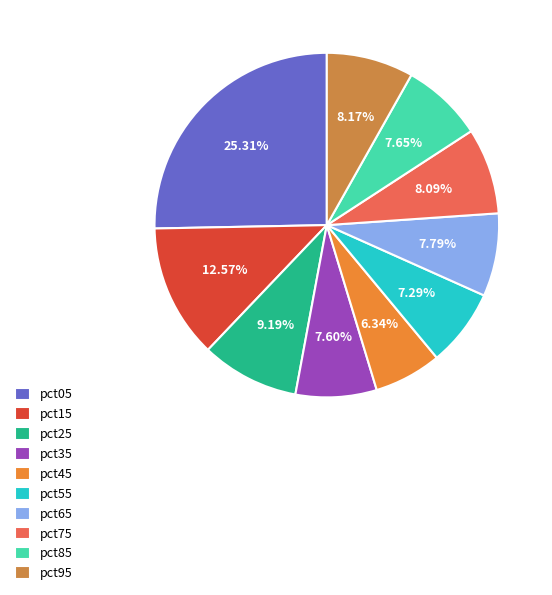

How many slices are in this pie chart?

10